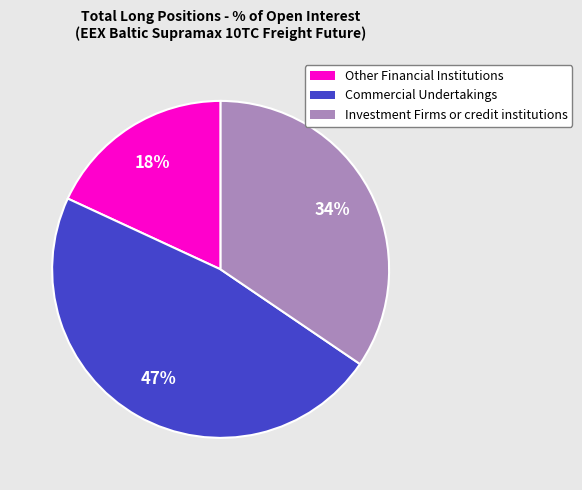

Do Commercial Undertakings and Investment Firms or credit institutions together represent more than half of the pie?

Yes